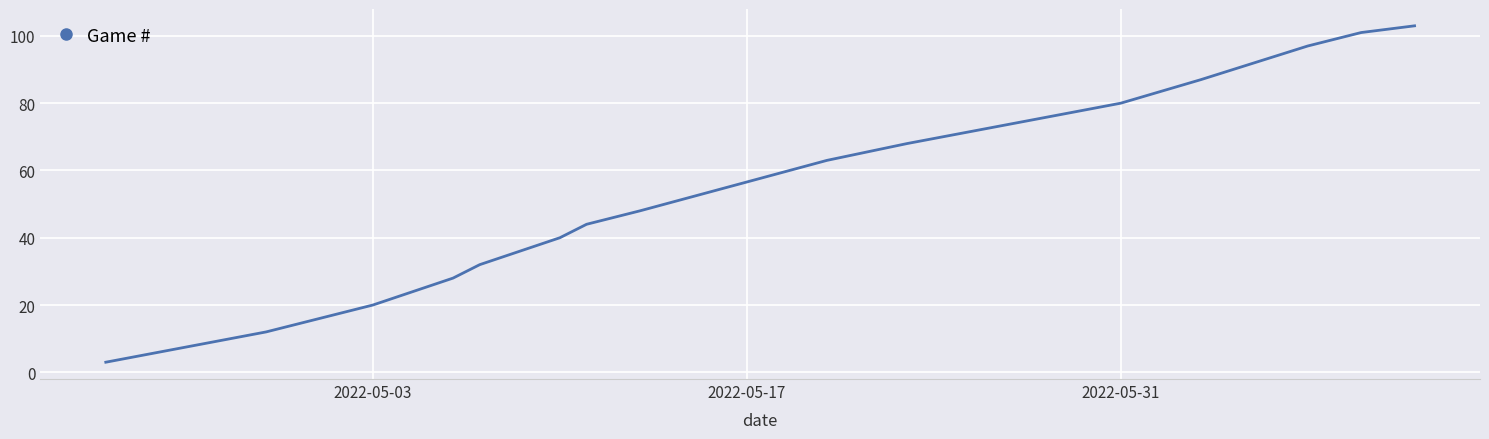

What is the maximum value shown in the chart?

103